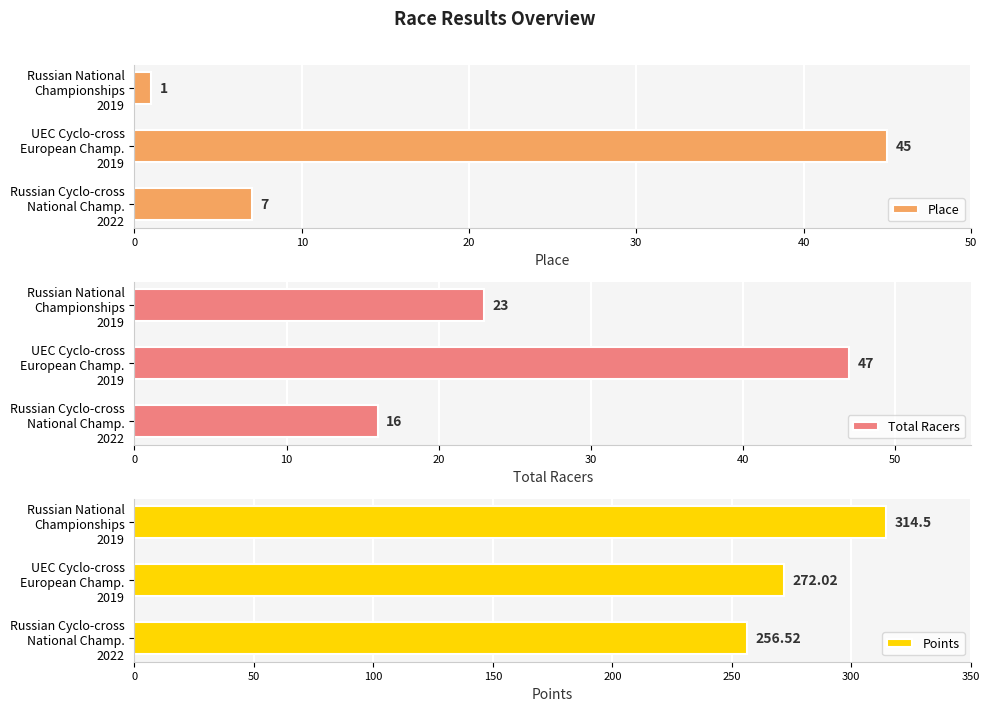

Which series has the widest spread of values?

Points